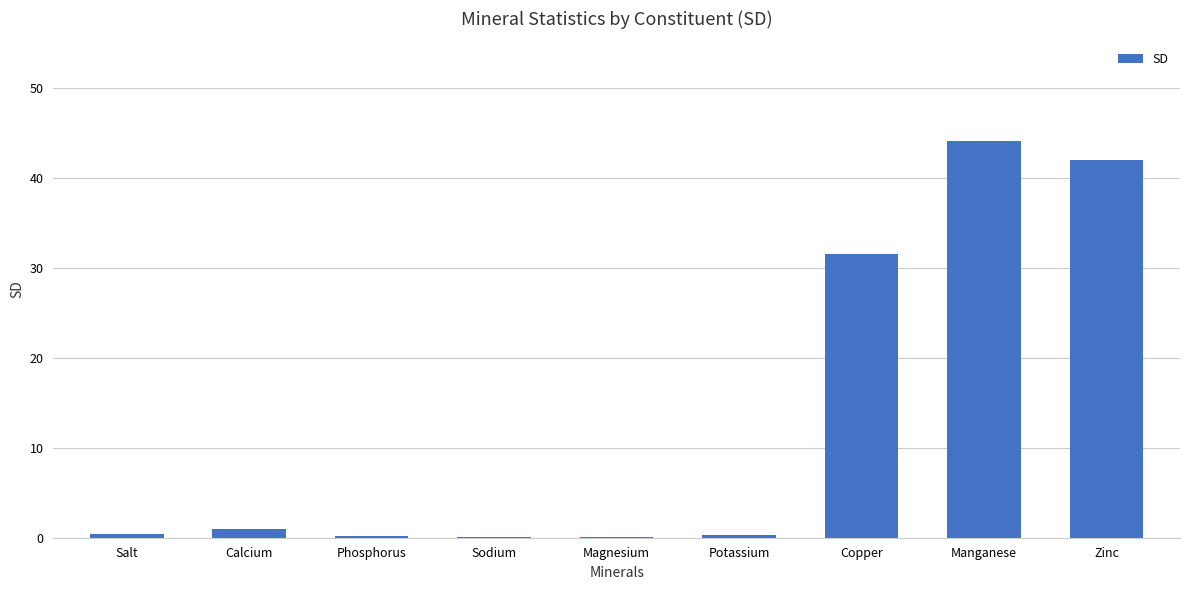

The chart shows a value of 68.3 at Manganese. True or false?

False